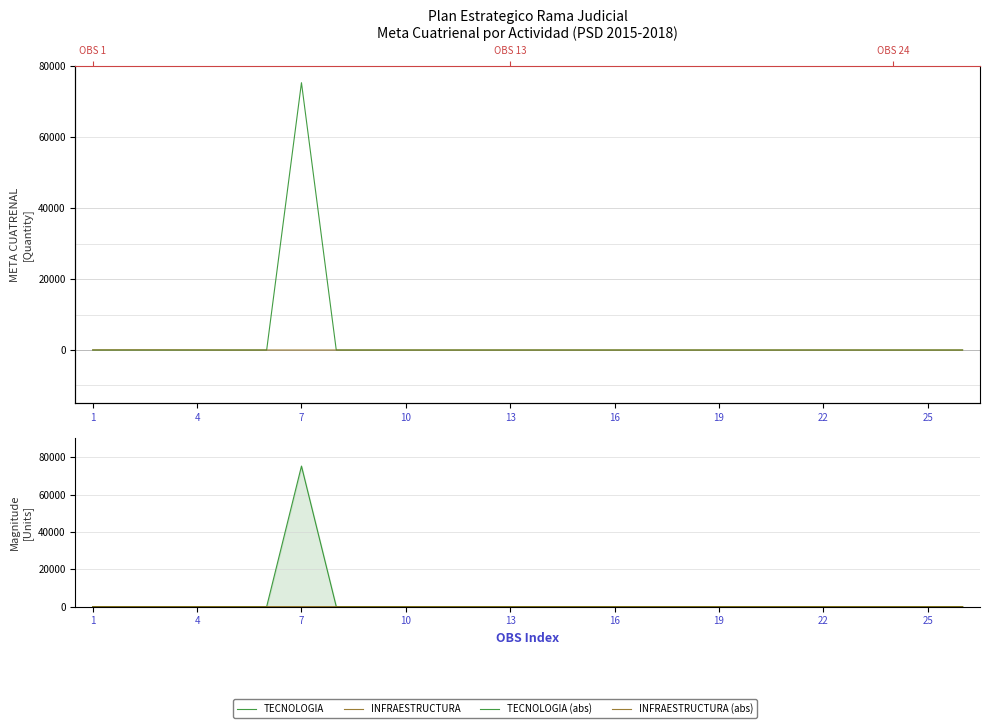

List the series in order of their peak value, lowest first.

INFRAESTRUCTURA (abs), INFRAESTRUCTURA, TECNOLOGIA, TECNOLOGIA (abs)